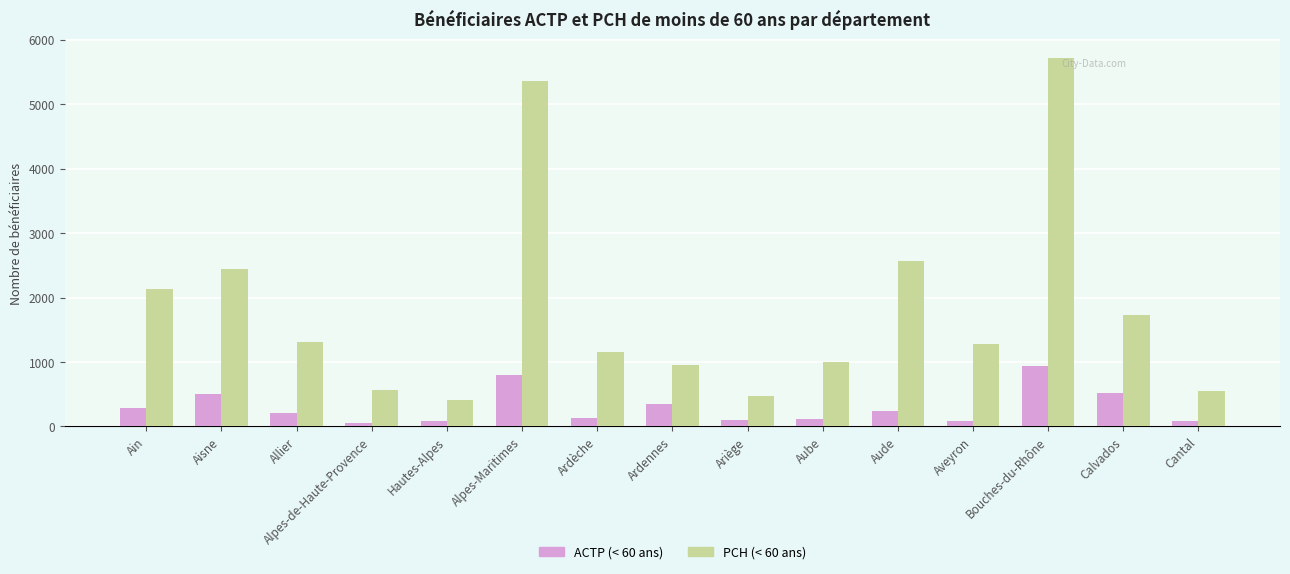

Rank the series by their average value, from highest to lowest.

PCH (< 60 ans), ACTP (< 60 ans)